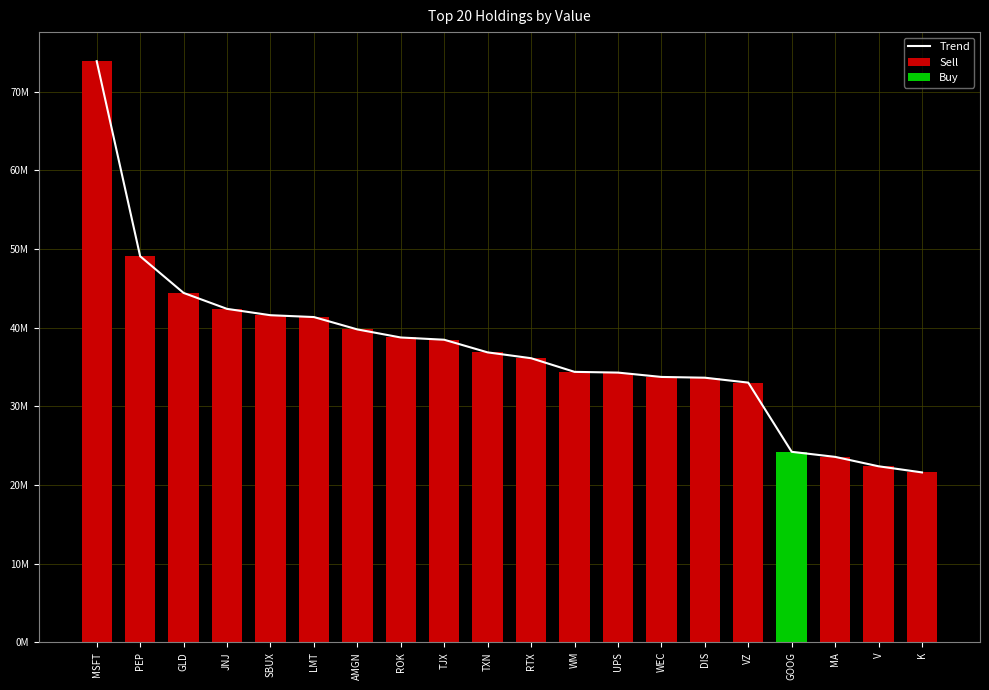

Is it true that the value at MA is 34677035?

False